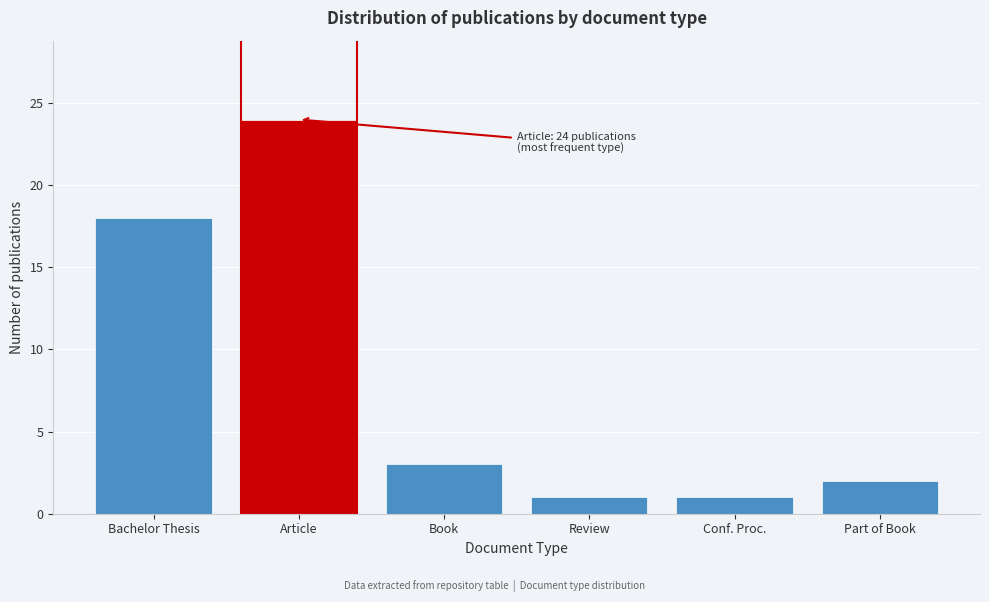

Reading left to right, what are all the values shown in this chart?

Bachelor Thesis=18	Article=24	Book=3	Review=1	Conf. Proc.=1	Part of Book=2